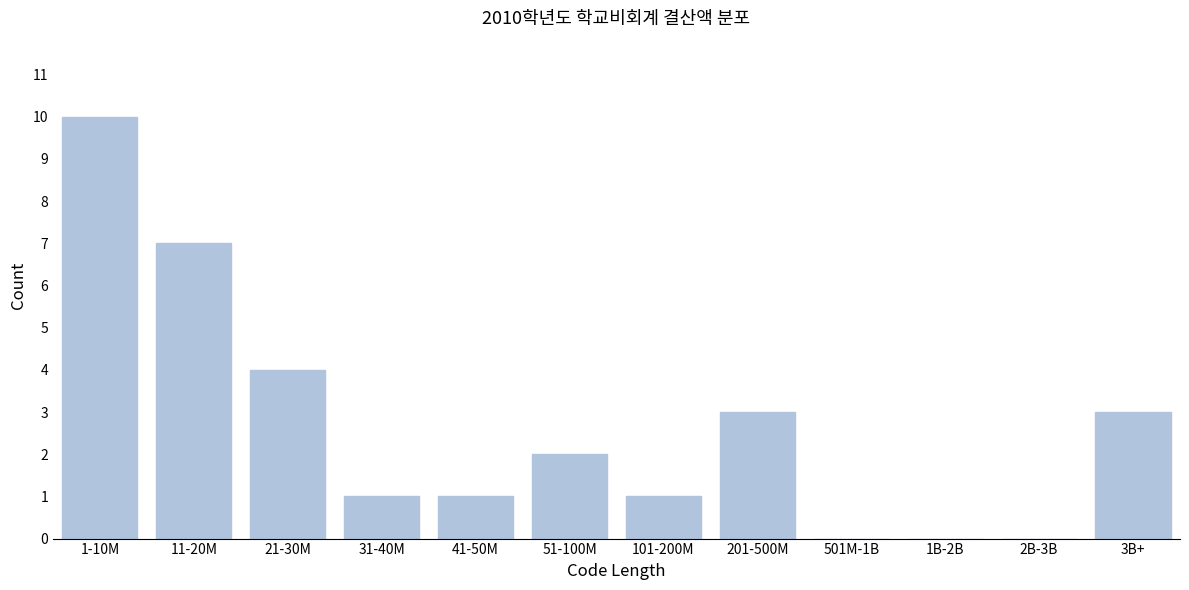

Reading left to right, list all the values displayed in this chart.

1-10M=10	11-20M=7	21-30M=4	31-40M=1	41-50M=1	51-100M=2	101-200M=1	201-500M=3	501M-1B=0	1B-2B=0	2B-3B=0	3B+=3